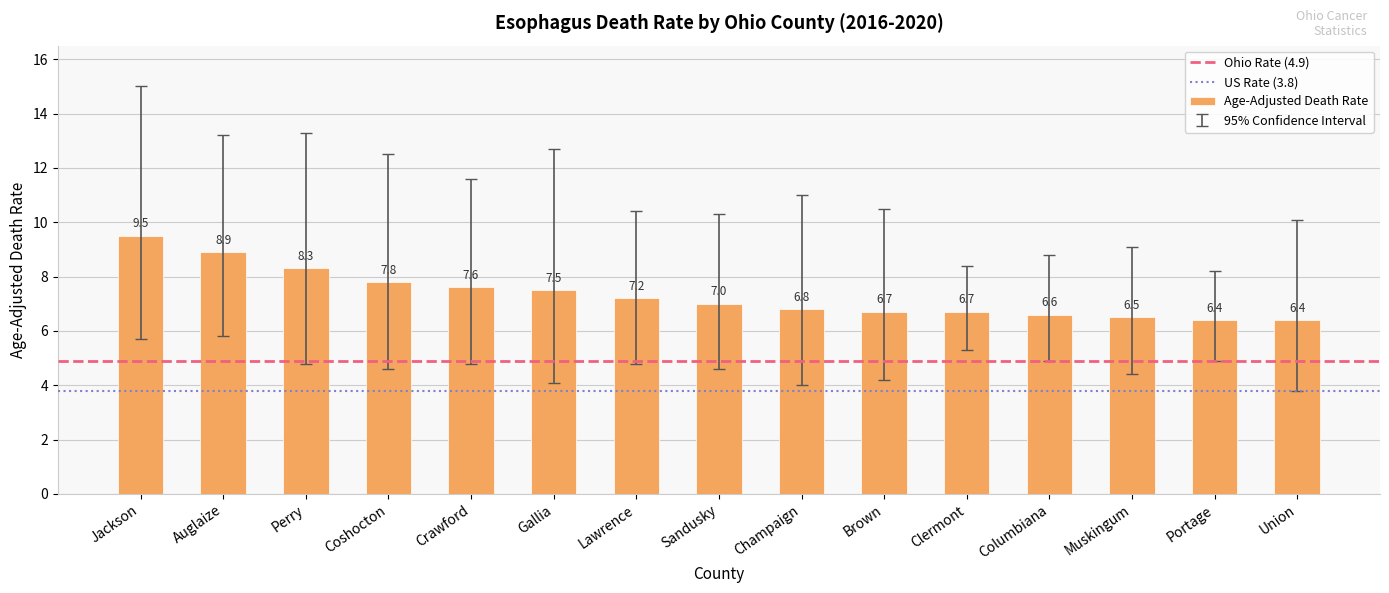

Is it true that the value at Auglaize is 12.2?

False